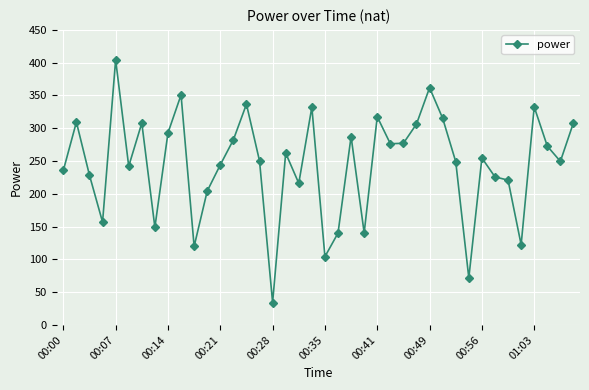

What is the value of the 11th point from the left?

119.8